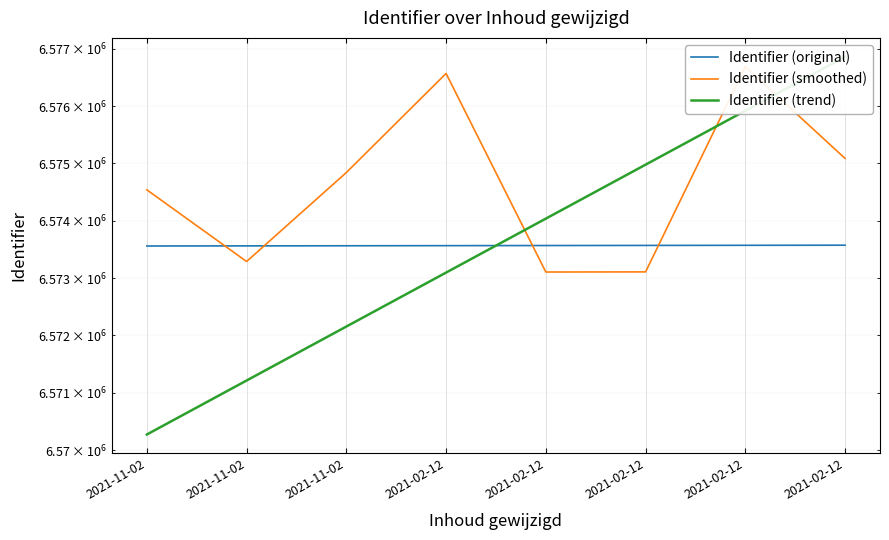

Is this an area chart (filled region under the line)?

No